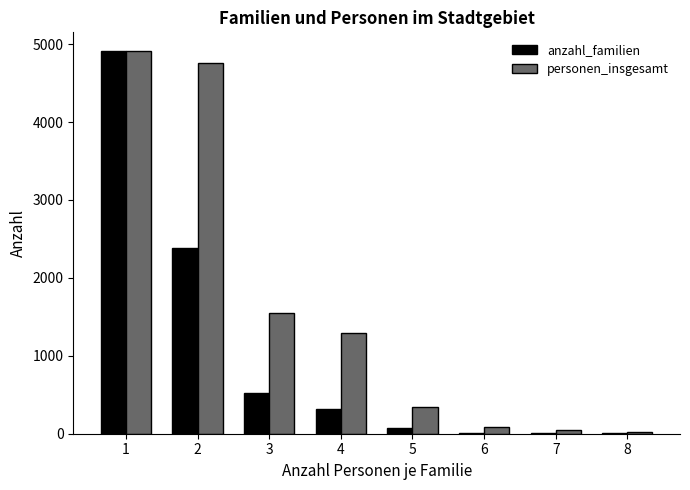

Read the anzahl_familien value at 3, to the nearest 10.

520